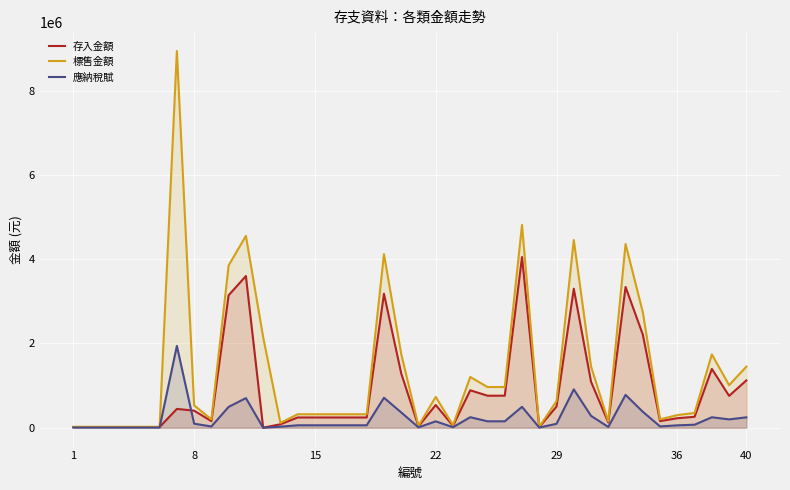

Rank the series by their maximum value, from highest to lowest.

標售金額, 存入金額, 應納稅賦